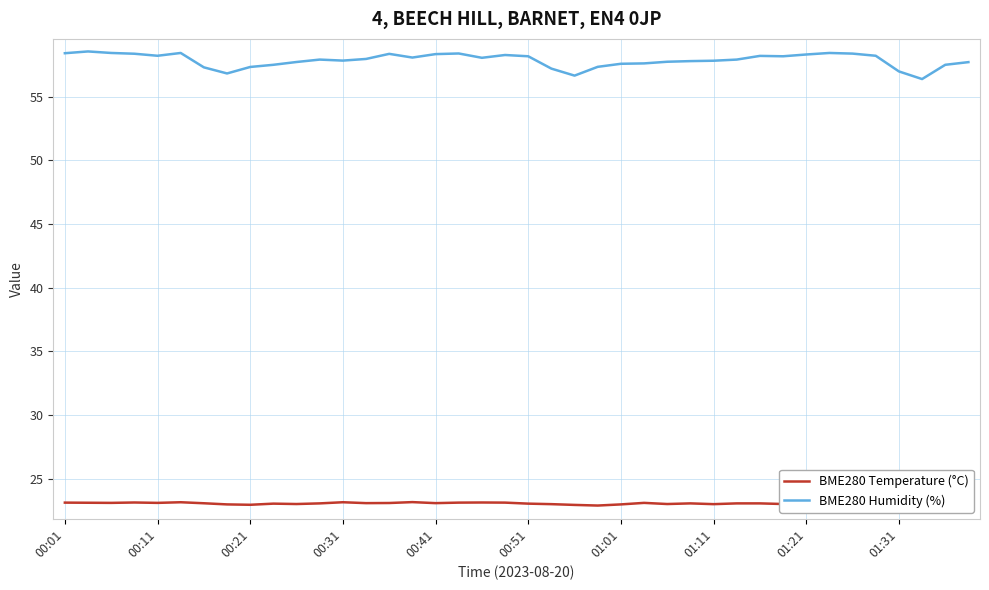

The value of BME280 Humidity (%) at 00:21 is 57.4. True or false?

True